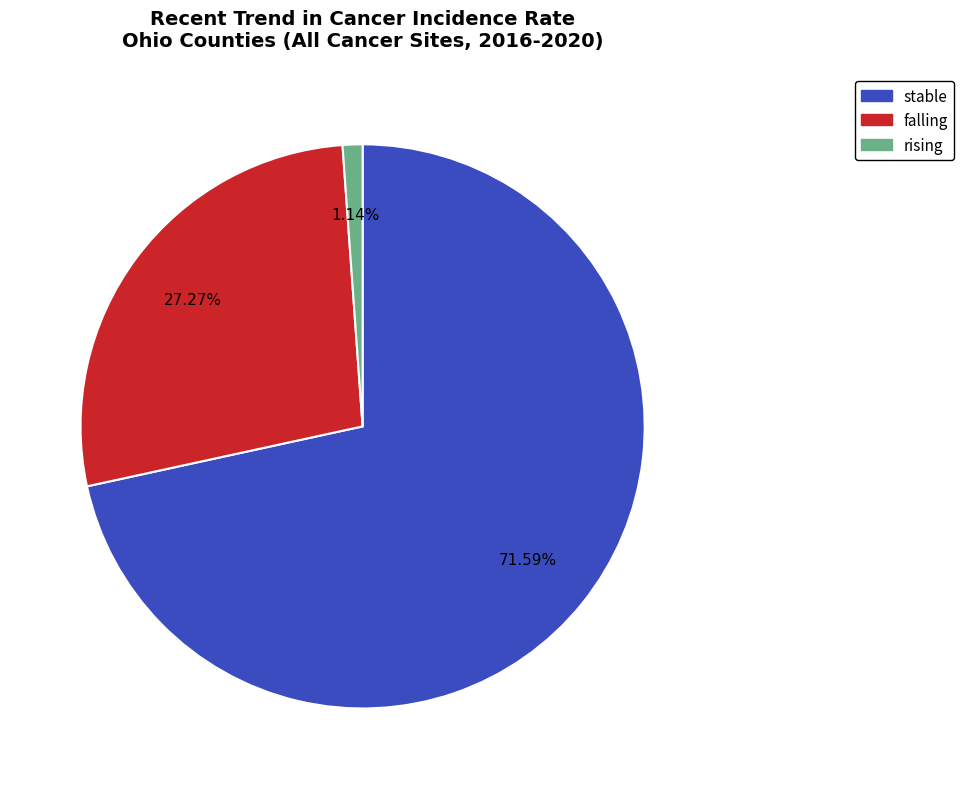

Which slice represents more than half of the pie?

stable